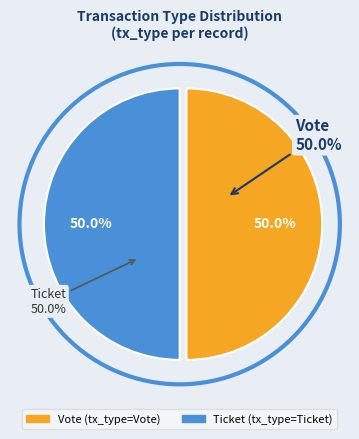

How many segments does this pie chart have?

2